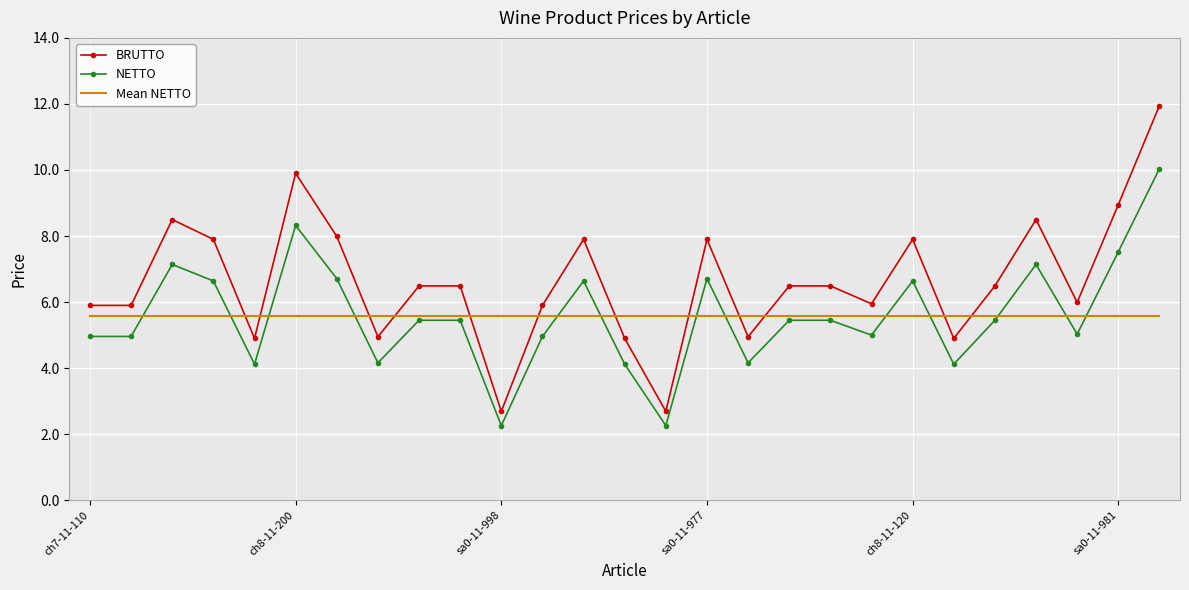

What is the difference between the second highest and minimum values in the NETTO series?

6.1